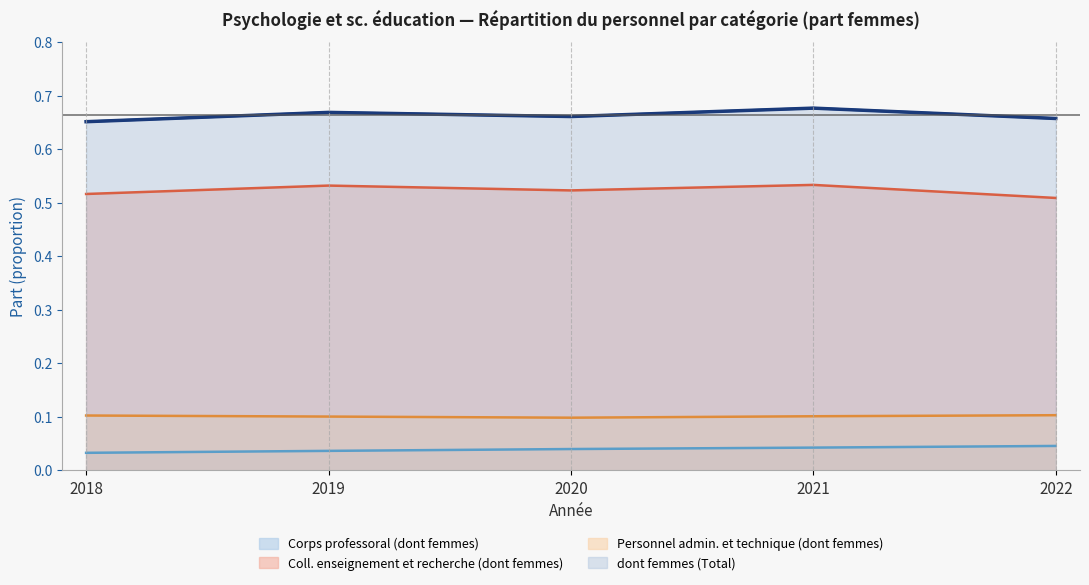

Reading left to right, transcribe all the data shown in this chart.

Corps professoral (dont femmes): 0.0	0.0	0.0	0.0	0.0
Coll. enseignement et recherche (dont femmes): 0.5	0.5	0.5	0.5	0.5
Personnel admin. et technique (dont femmes): 0.1	0.1	0.1	0.1	0.1
dont femmes (Total): 0.7	0.7	0.7	0.7	0.7